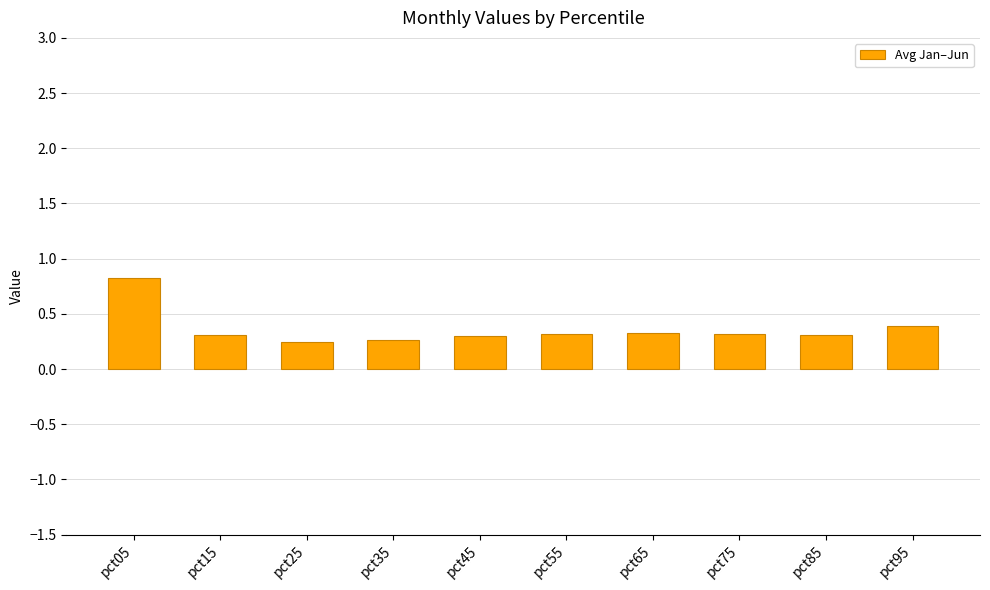

What is the value of the 10th bar from the left?

0.4